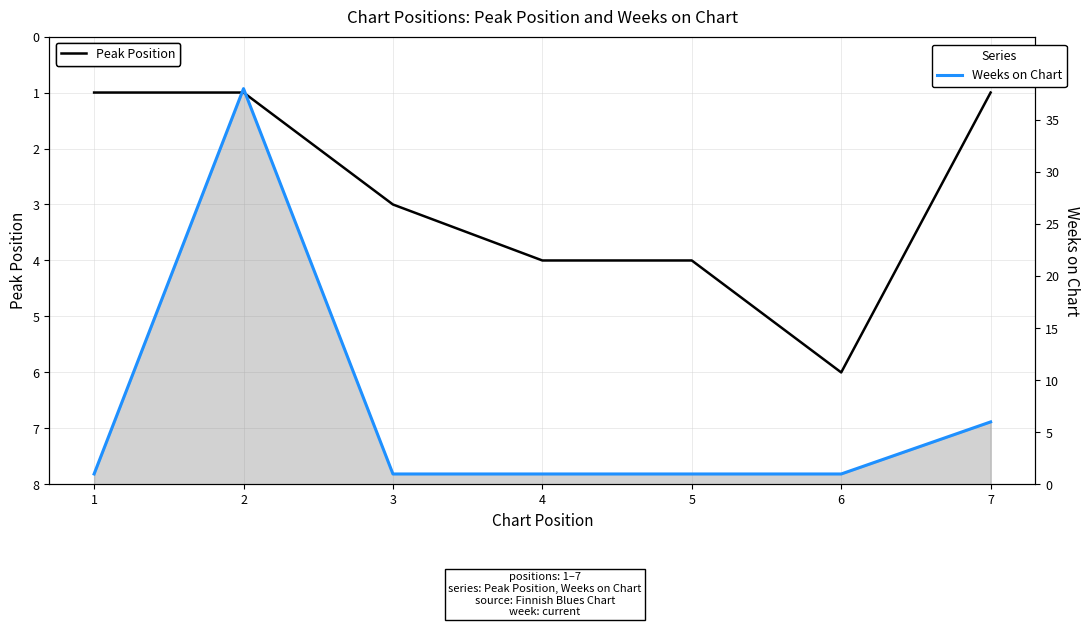

At 2, list the series in order from smallest to largest.

Peak Position, Weeks on Chart